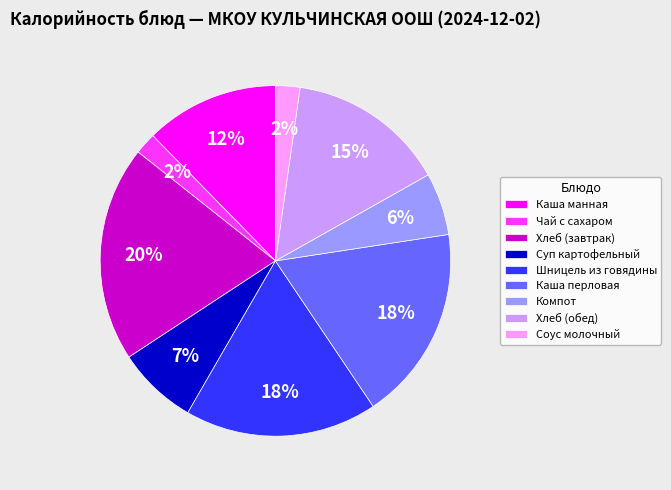

Which slice is the largest?

Хлеб (завтрак)